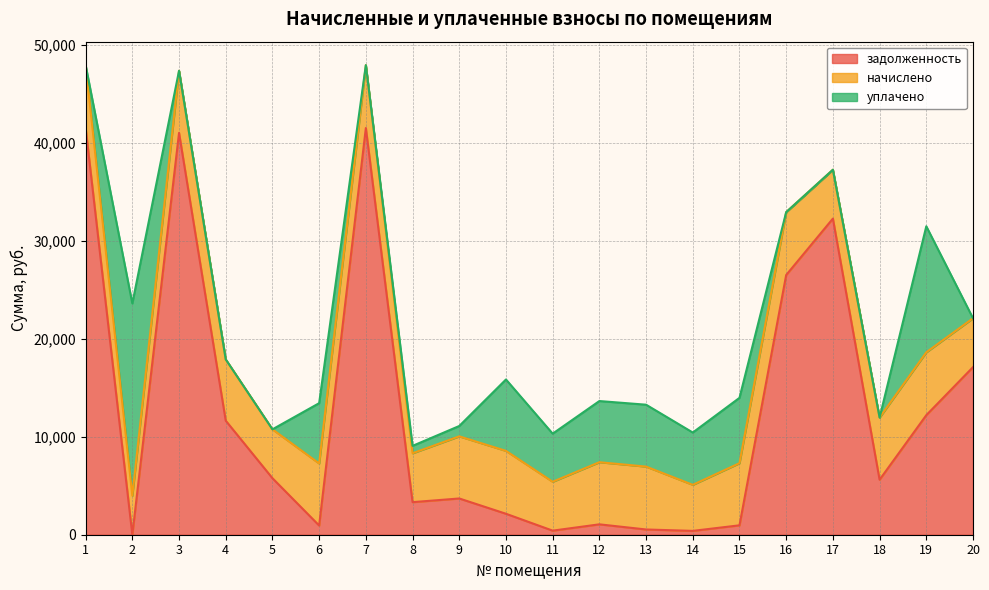

How many series are shown in this chart?

3